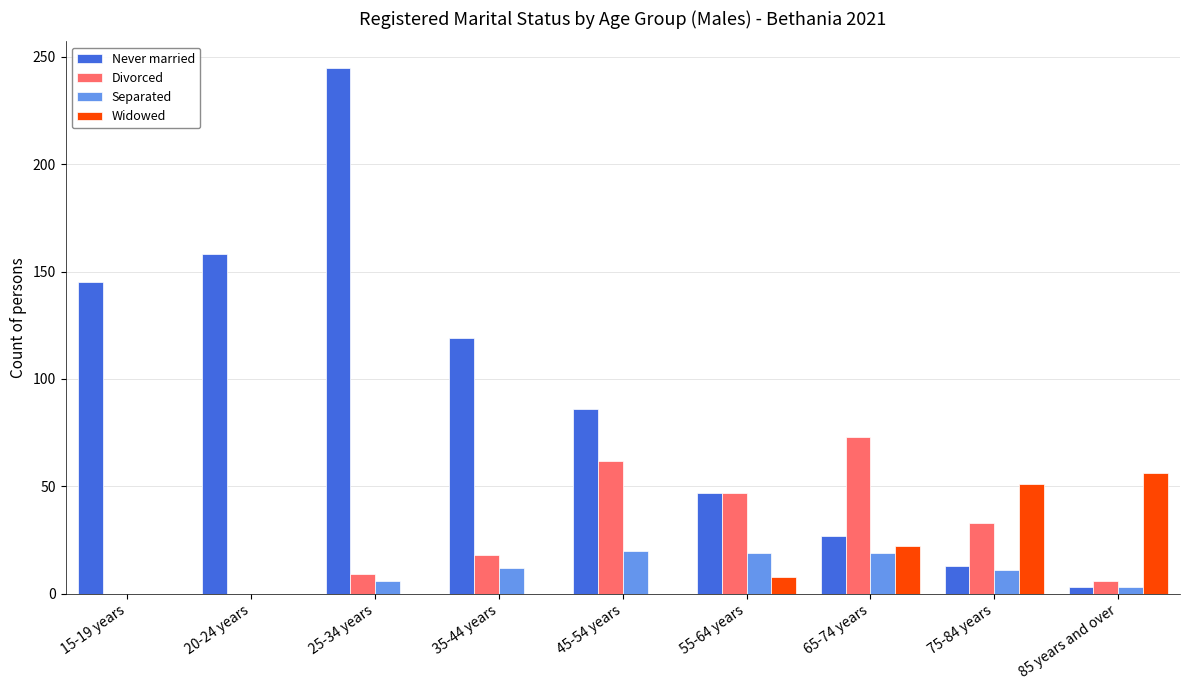

Where is Never married nearest to the value 124?

35-44 years